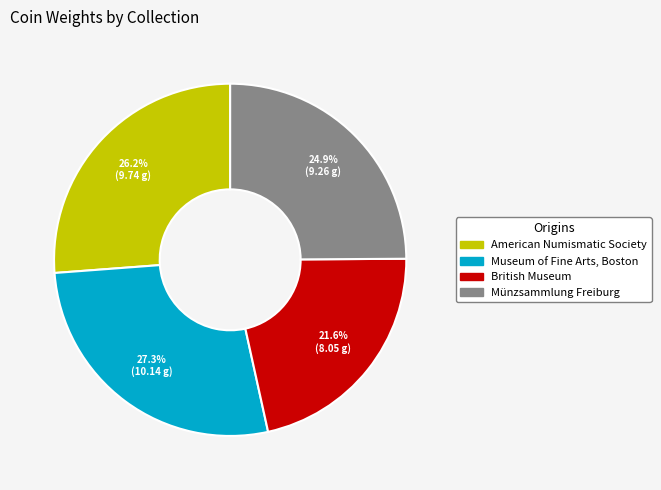

To the nearest percent, what percentage of the pie is American Numismatic Society?

26%